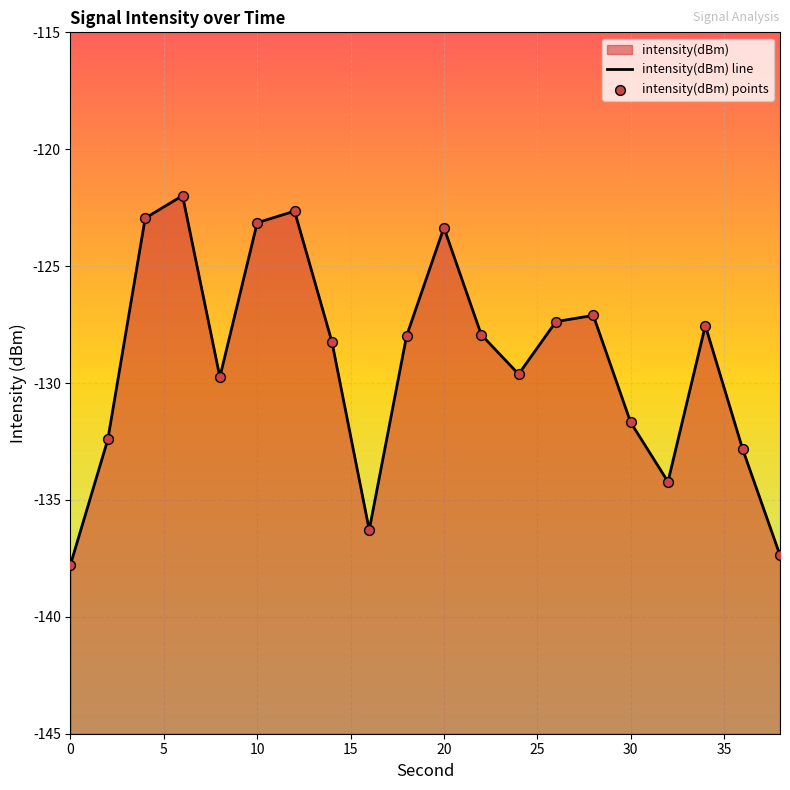

Which series reaches the minimum Y coordinate?

intensity(dBm) line